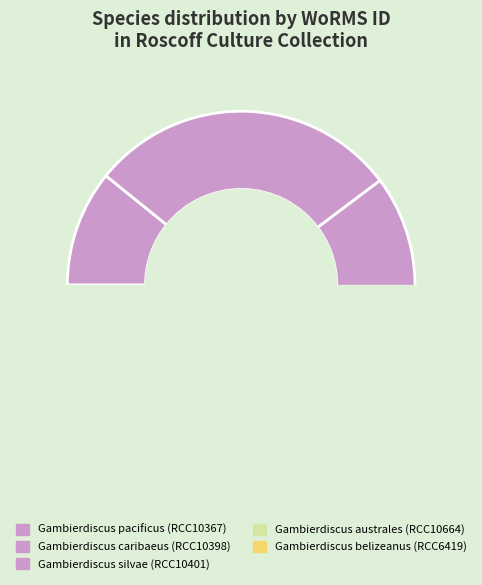

True or false: RCC6419 accounts for 11% of the total.

True